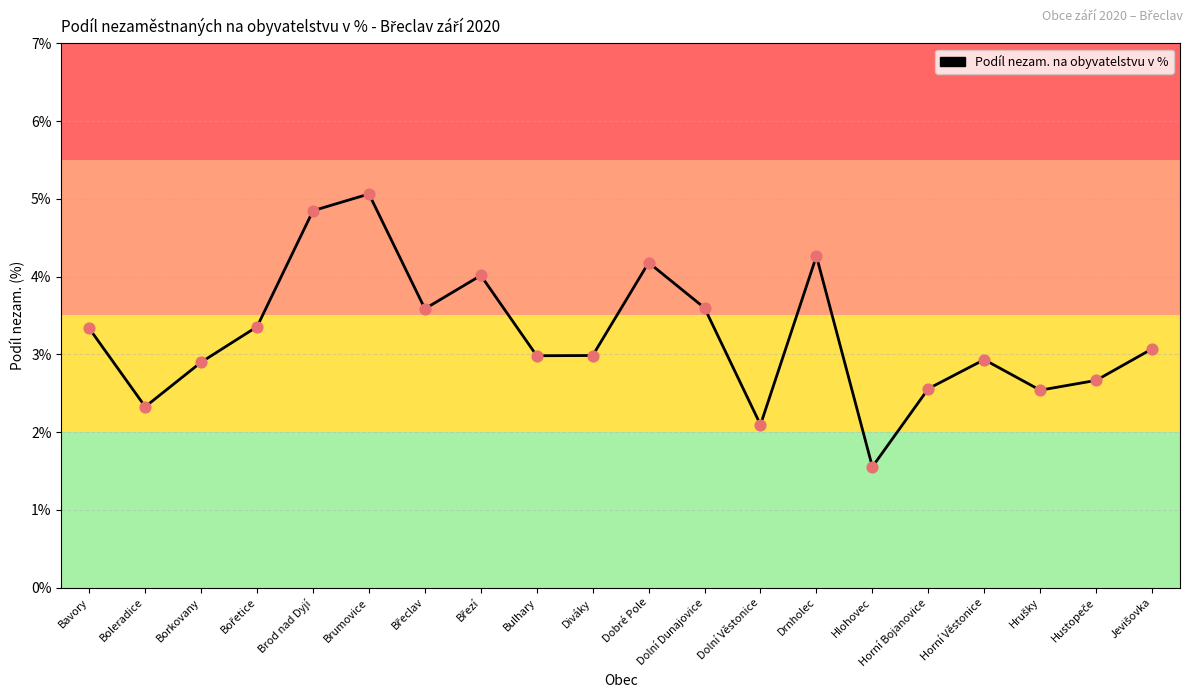

What is the change in value from Brod nad Dyjí to Dolní Dunajovice?

-1.3